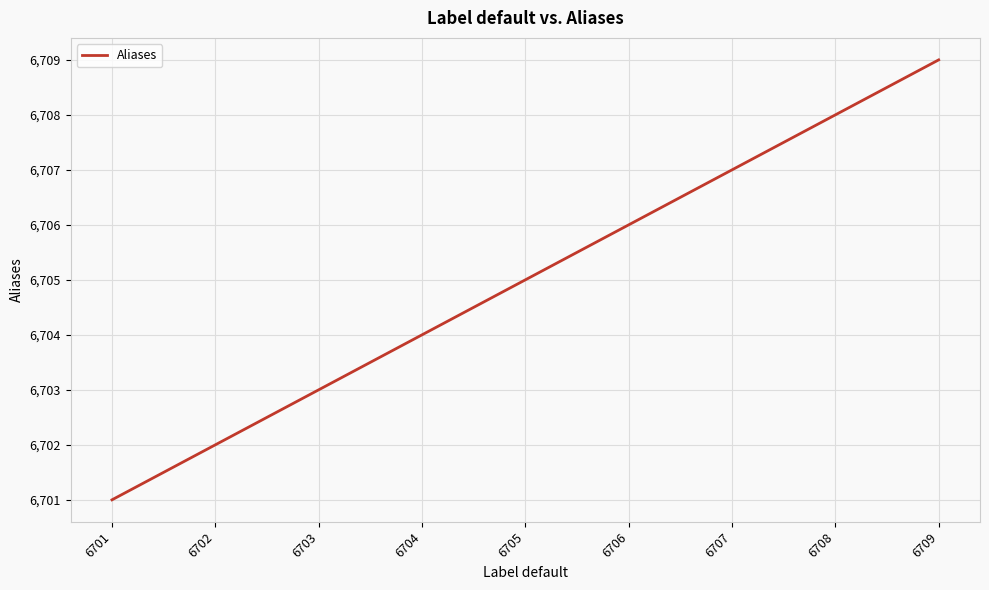

How many lines are shown in the chart?

1